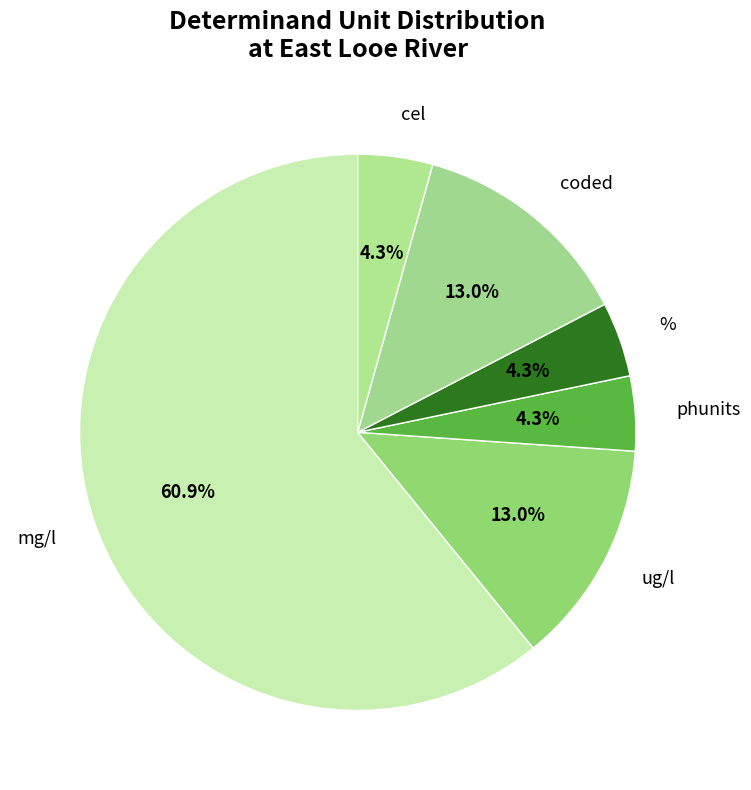

How many segments does this pie chart have?

6